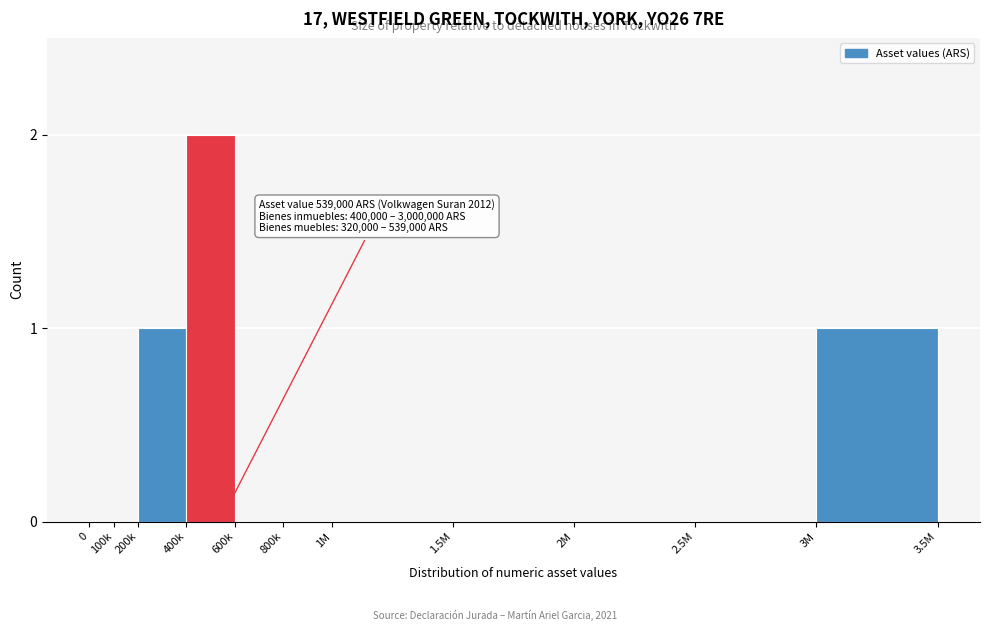

Reading right to left, list all the values displayed in this chart.

3M=1	2.5M=0	2M=0	1.5M=0	1M=0	800k=0	600k=0	400k=2	200k=1	100k=0	0=0